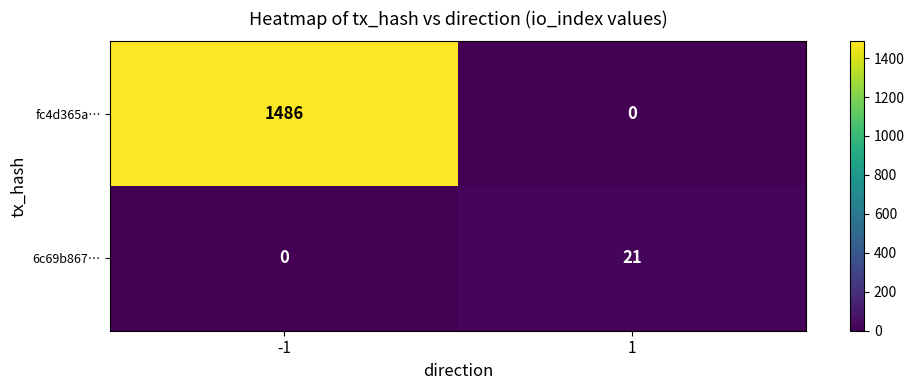

What is the difference between the fc4d365a… values at 1 and -1?

1486